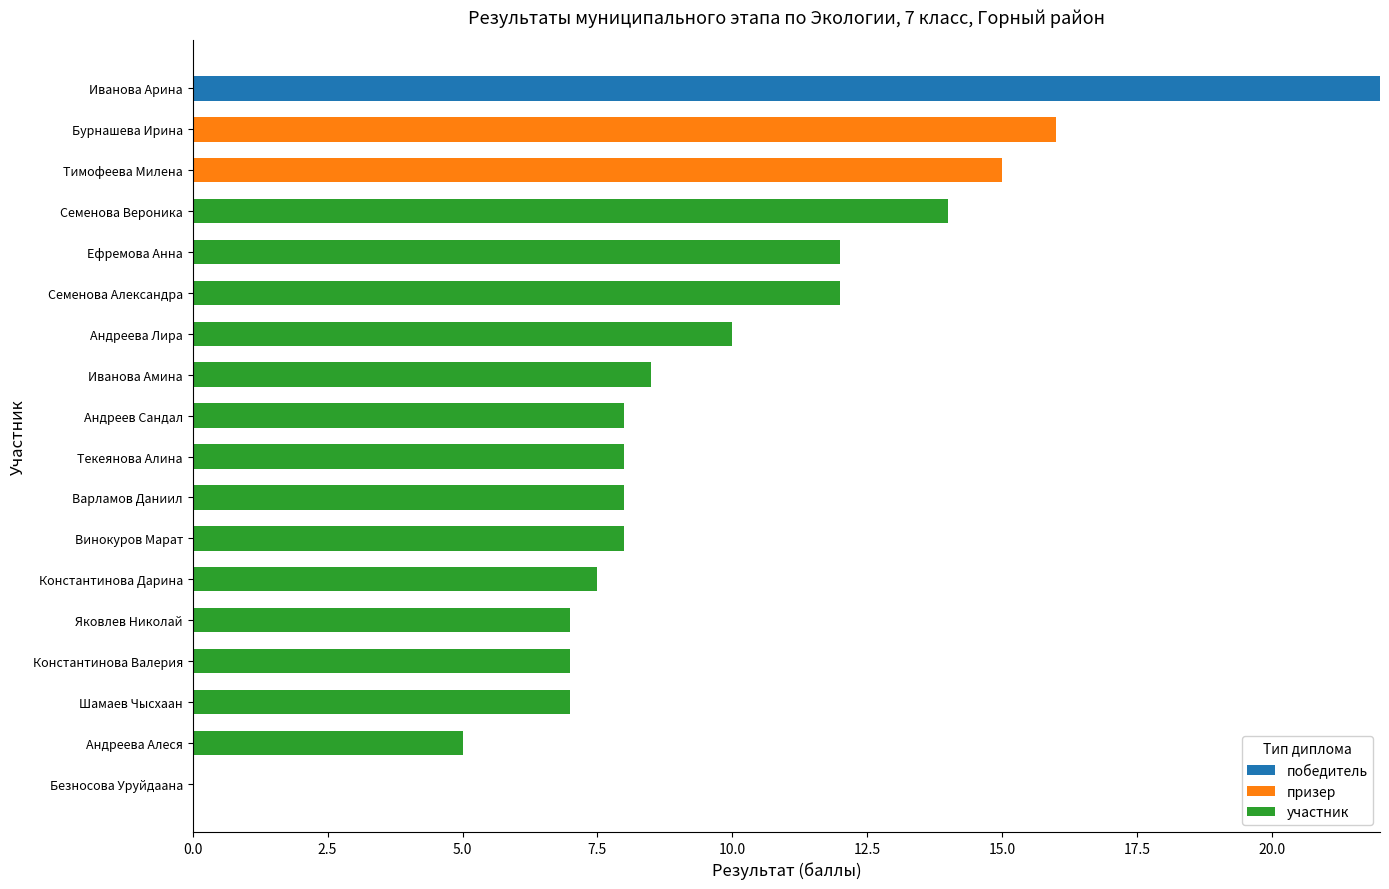

The value of победитель at Иванова Арина is 22.0. True or false?

True